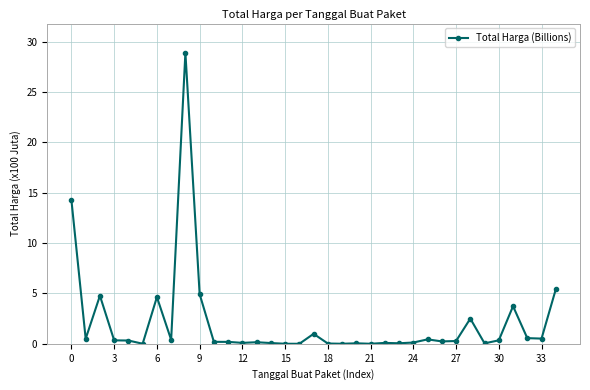

What is the maximum value shown in the chart?

28.9